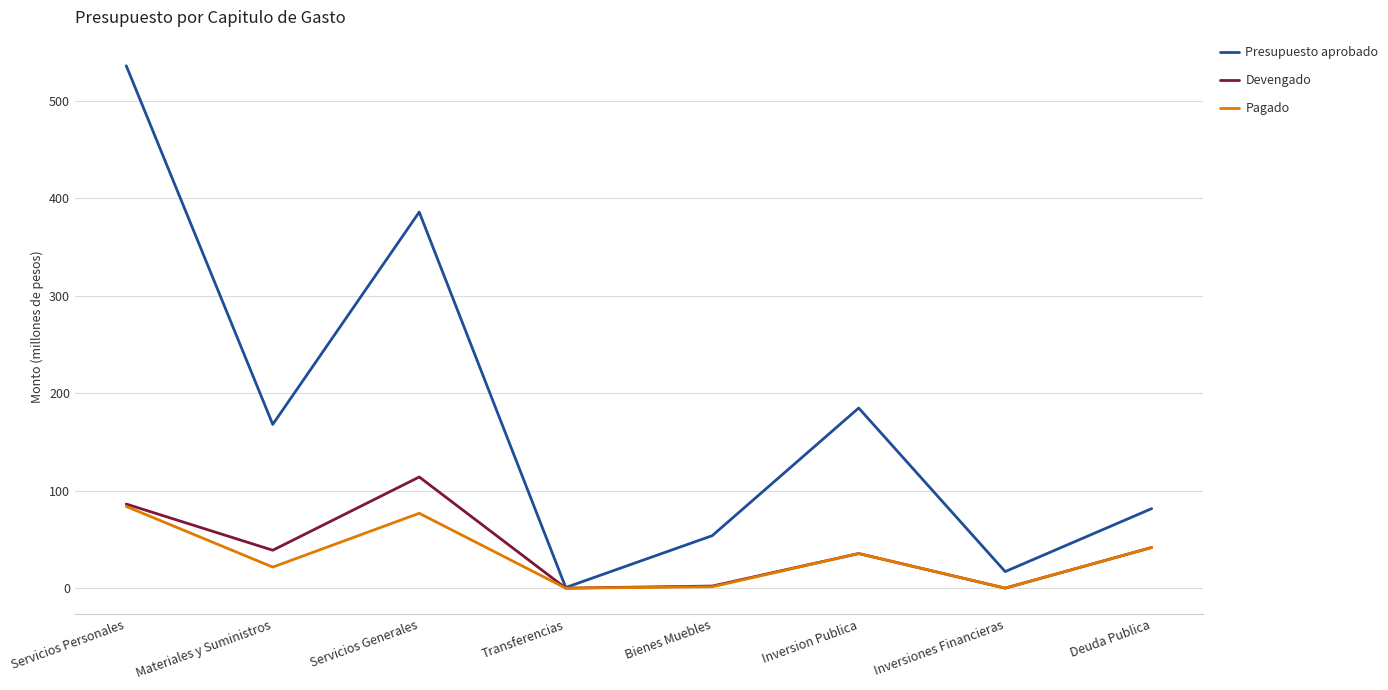

Which series has the widest spread of values?

Presupuesto aprobado